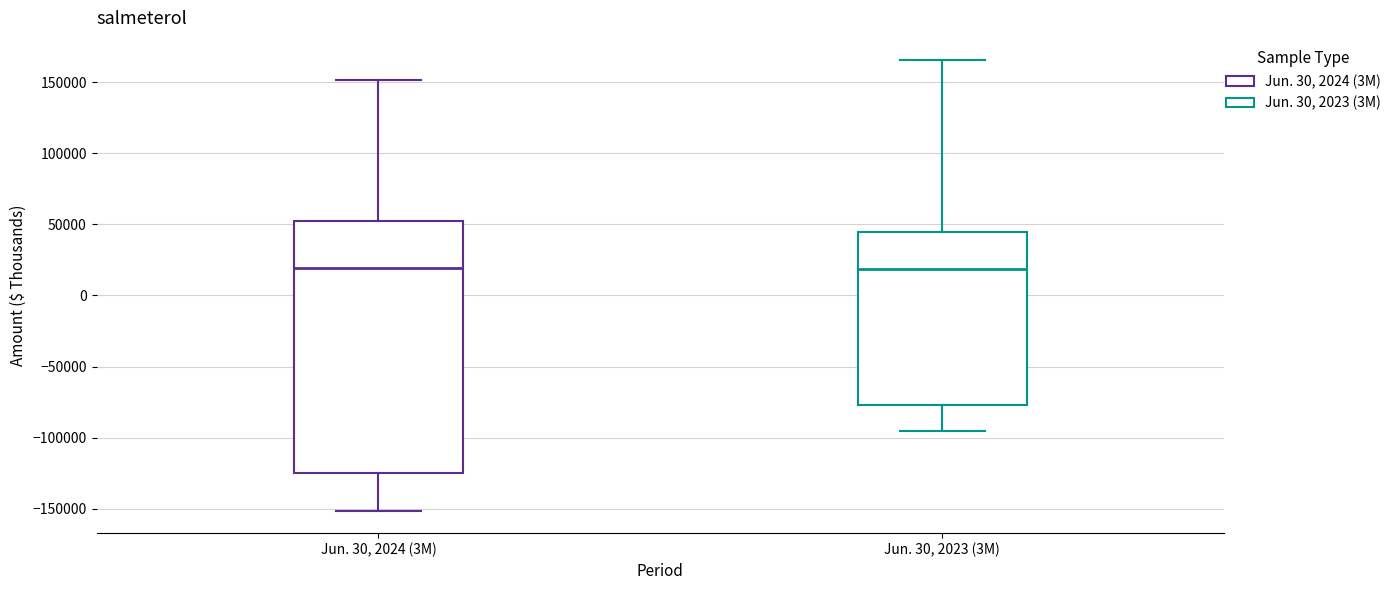

Comparing the boxes themselves (not the whiskers), which one is the tallest?

Jun. 30, 2024 (3M)